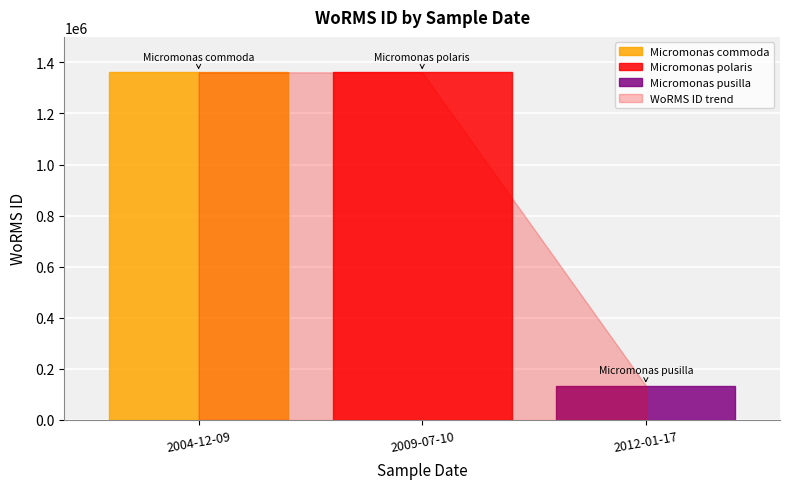

True or false: the data shows 2279265 at 2004-12-09.

False